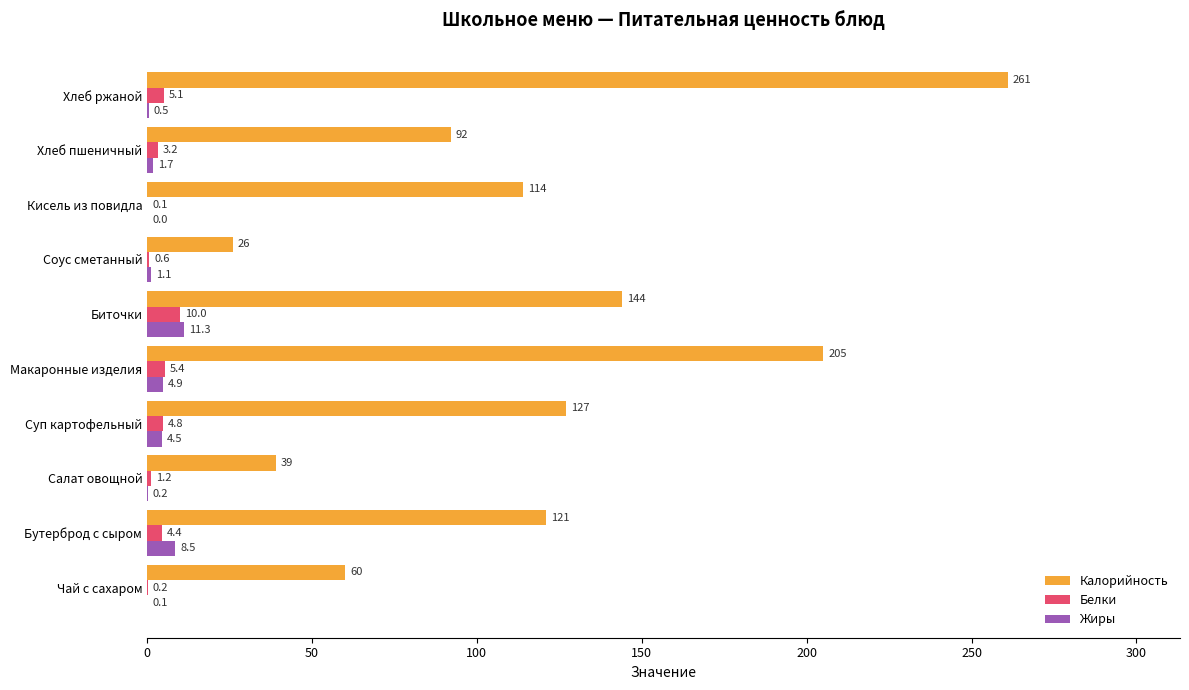

How many values in the Жиры series exceed 1?

6